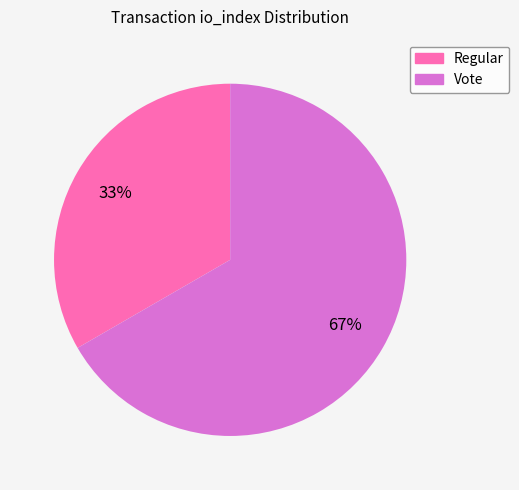

Is it true that Regular is 33% of the pie?

True